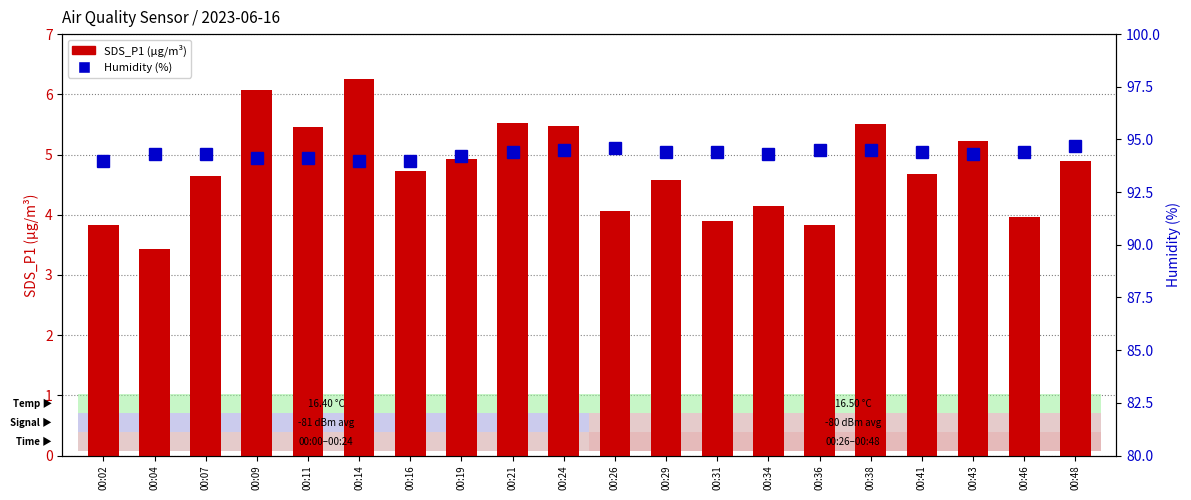

At which label does SDS_P1 first exceed 4?

00:07